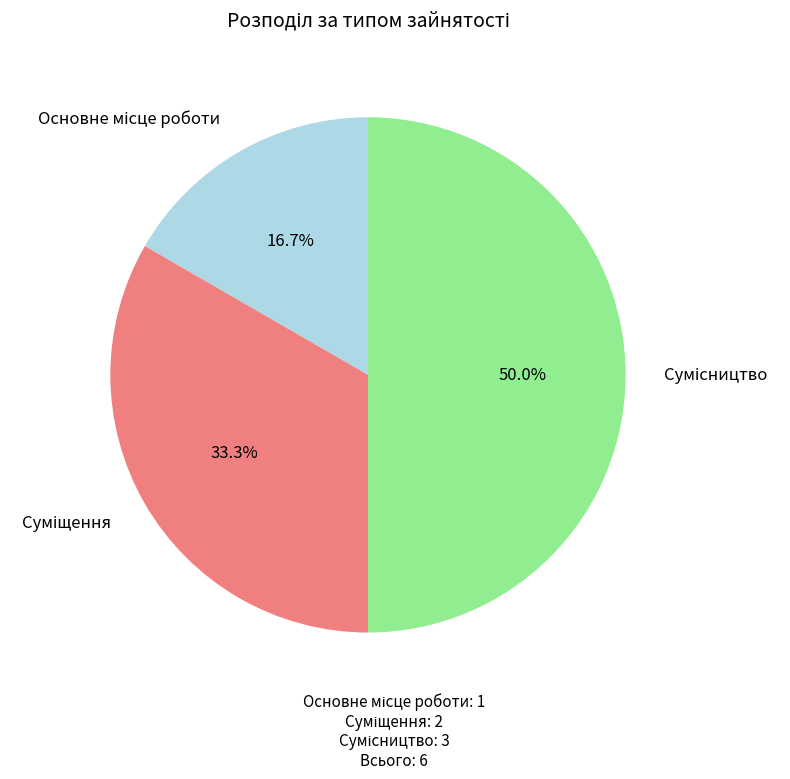

True or false: Суміщення accounts for 33% of the total.

True